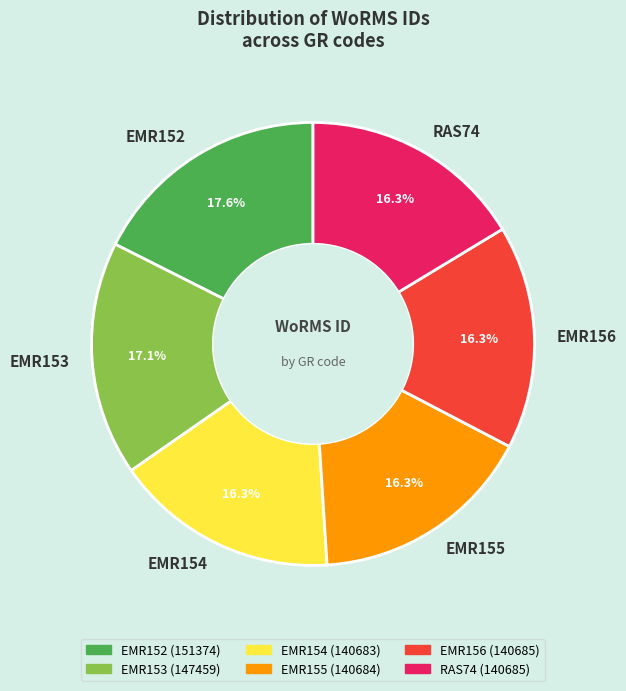

Combined, do RAS74 and EMR154 account for over 50%?

No